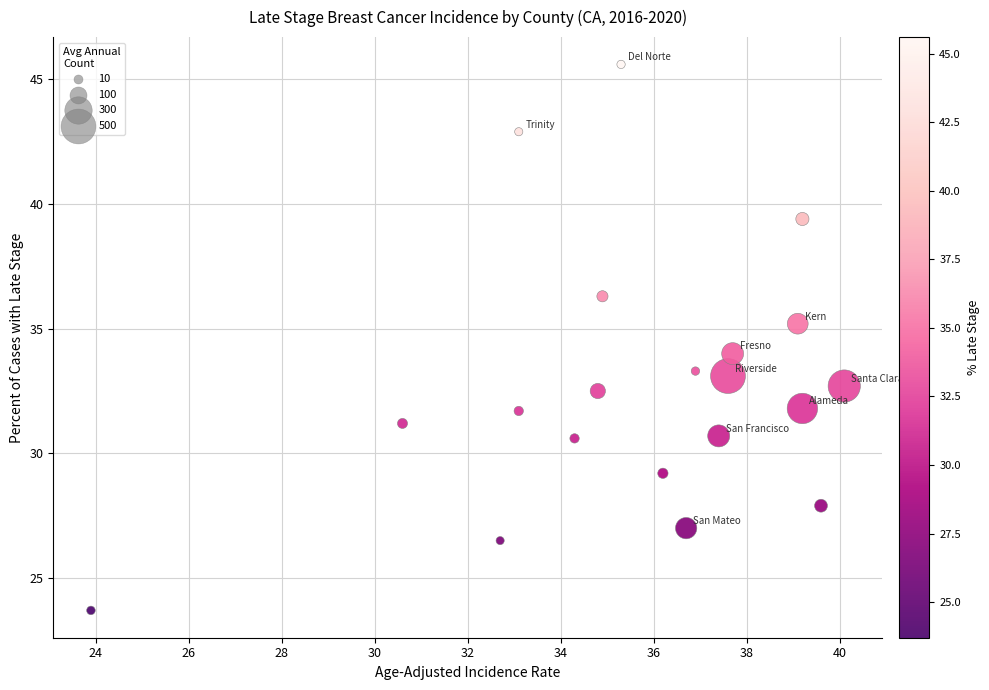

What is the range of Y values (max minus min)?

21.9